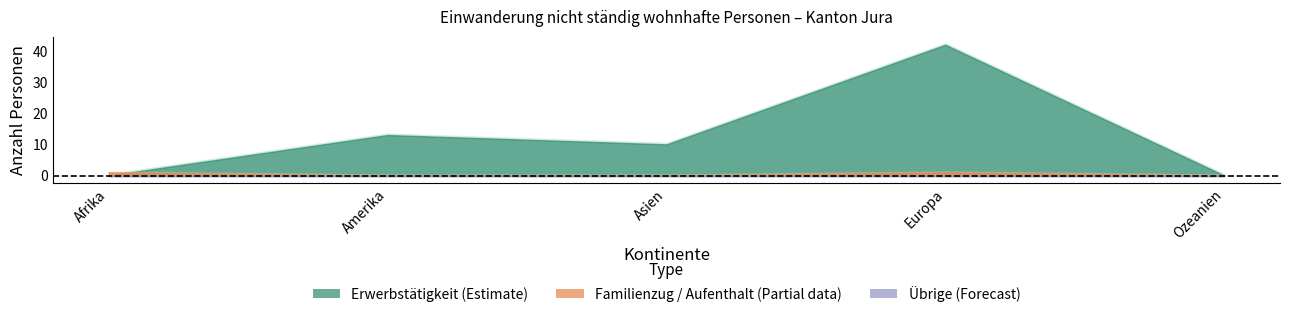

Which category has the lowest value across all series?

Afrika